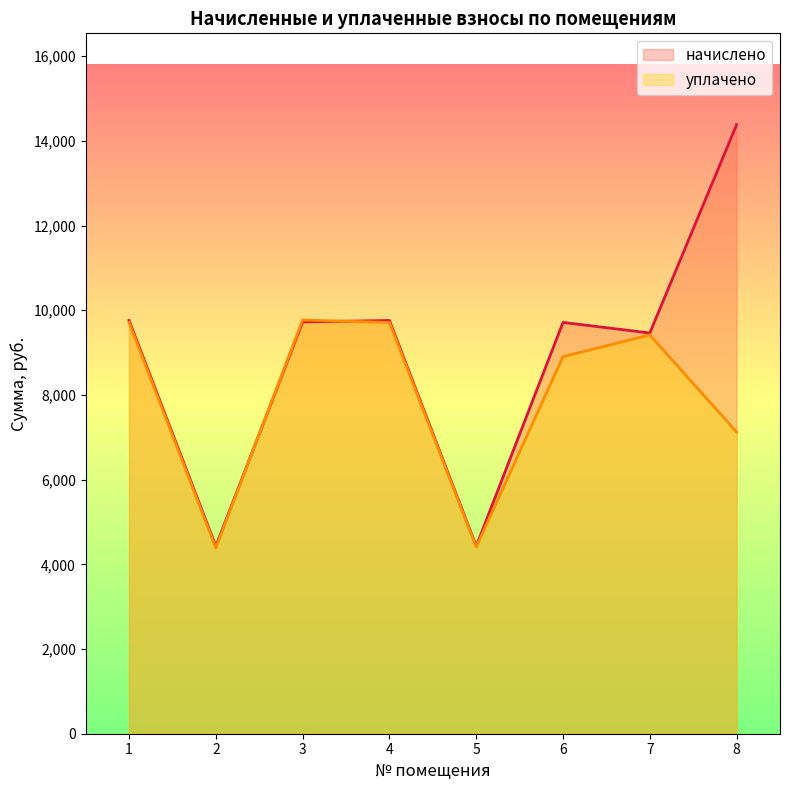

List the series in order of their peak value, lowest first.

уплачено, начислено